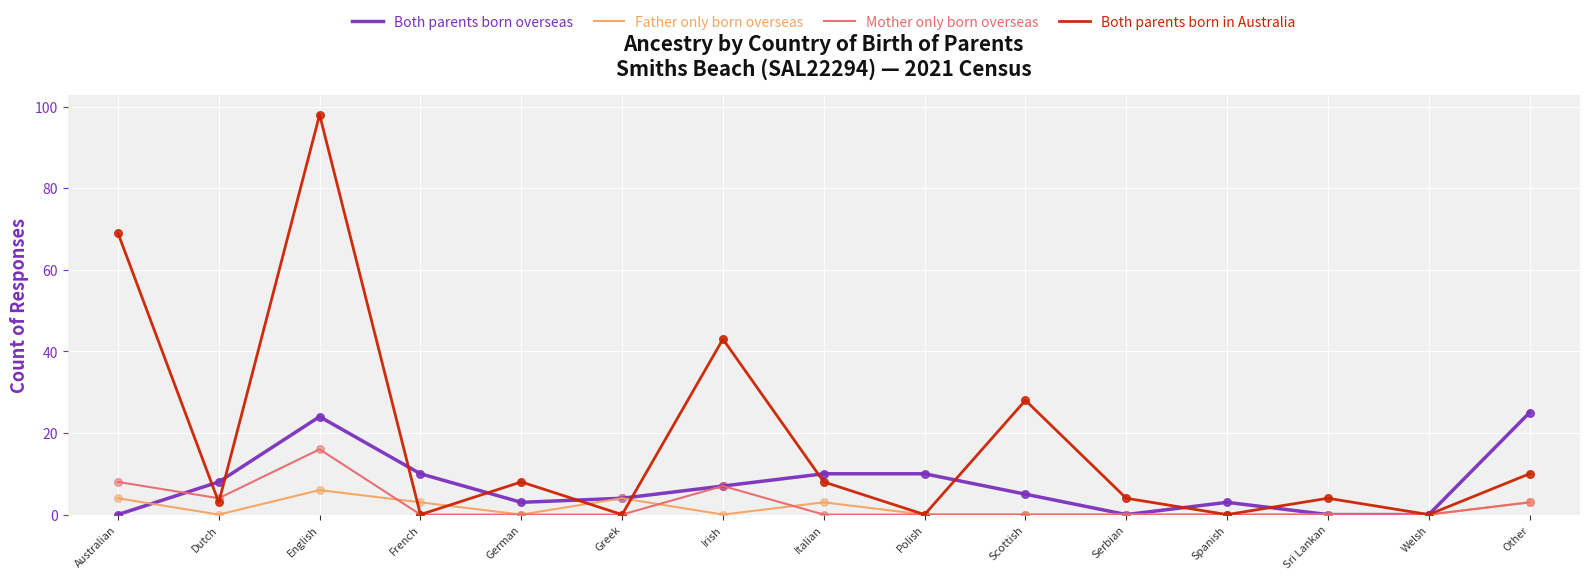

At which category is the sum across all series the highest?

English